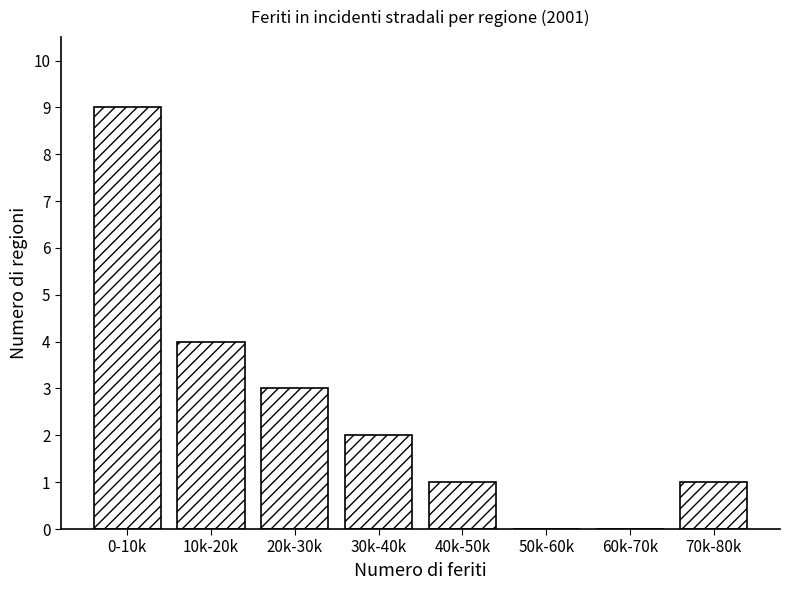

Reading left to right, extract all data points from this chart.

0-10k=9	10k-20k=4	20k-30k=3	30k-40k=2	40k-50k=1	50k-60k=0	60k-70k=0	70k-80k=1